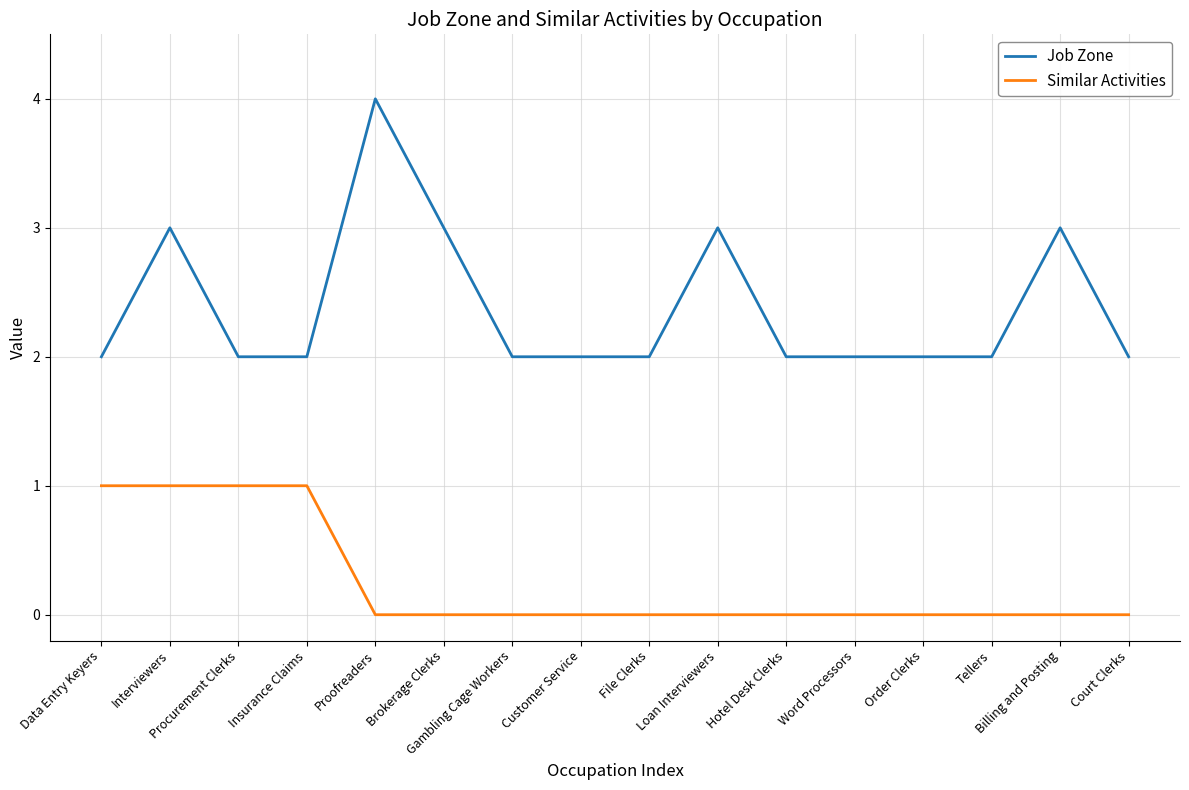

Reading right to left, transcribe all the data shown in this chart.

Job Zone: Court Clerks=2	Billing and Posting=3	Tellers=2	Order Clerks=2	Word Processors=2	Hotel Desk Clerks=2	Loan Interviewers=3	File Clerks=2	Customer Service=2	Gambling Cage Workers=2	Brokerage Clerks=3	Proofreaders=4	Insurance Claims=2	Procurement Clerks=2	Interviewers=3	Data Entry Keyers=2
Similar Activities: Court Clerks=0	Billing and Posting=0	Tellers=0	Order Clerks=0	Word Processors=0	Hotel Desk Clerks=0	Loan Interviewers=0	File Clerks=0	Customer Service=0	Gambling Cage Workers=0	Brokerage Clerks=0	Proofreaders=0	Insurance Claims=1	Procurement Clerks=1	Interviewers=1	Data Entry Keyers=1